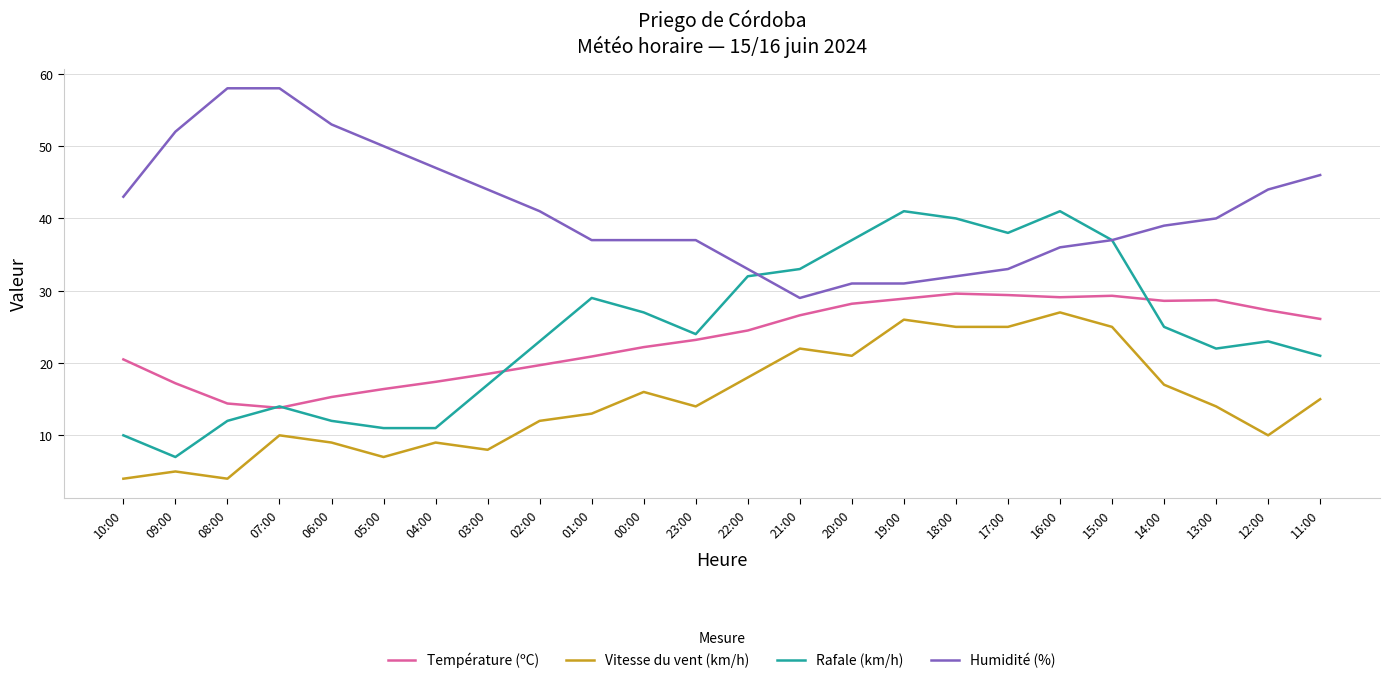

True or false: Humidité (%) and Température (ºC) intersect in this chart.

False